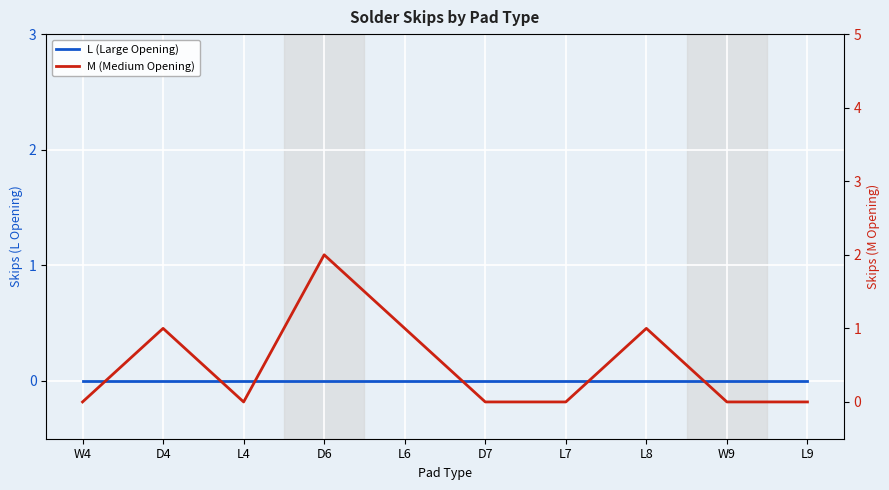

What is the maximum value shown in the chart?

2